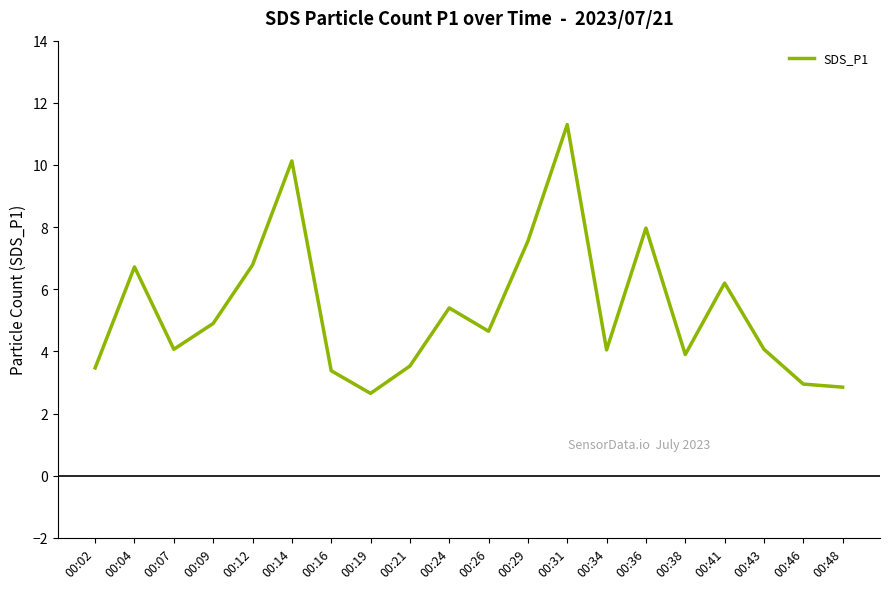

What is the ratio of the value at 00:04 to the value at 00:26?

1.4